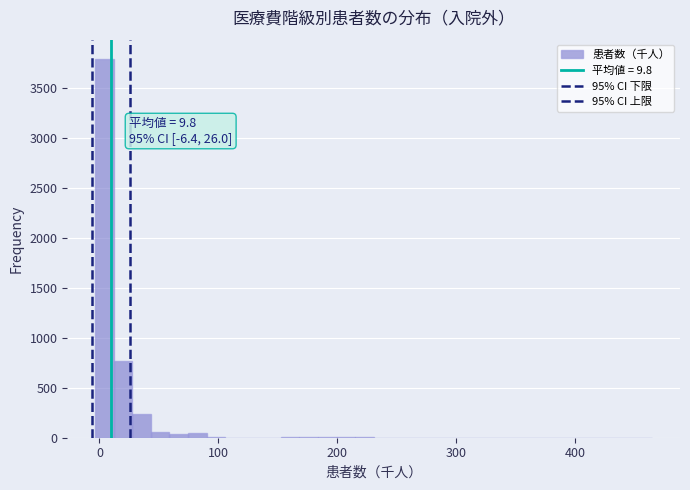

Around what value on the x-axis is the tallest bar? Give the approximate position of its centre, as read against the axis.

0